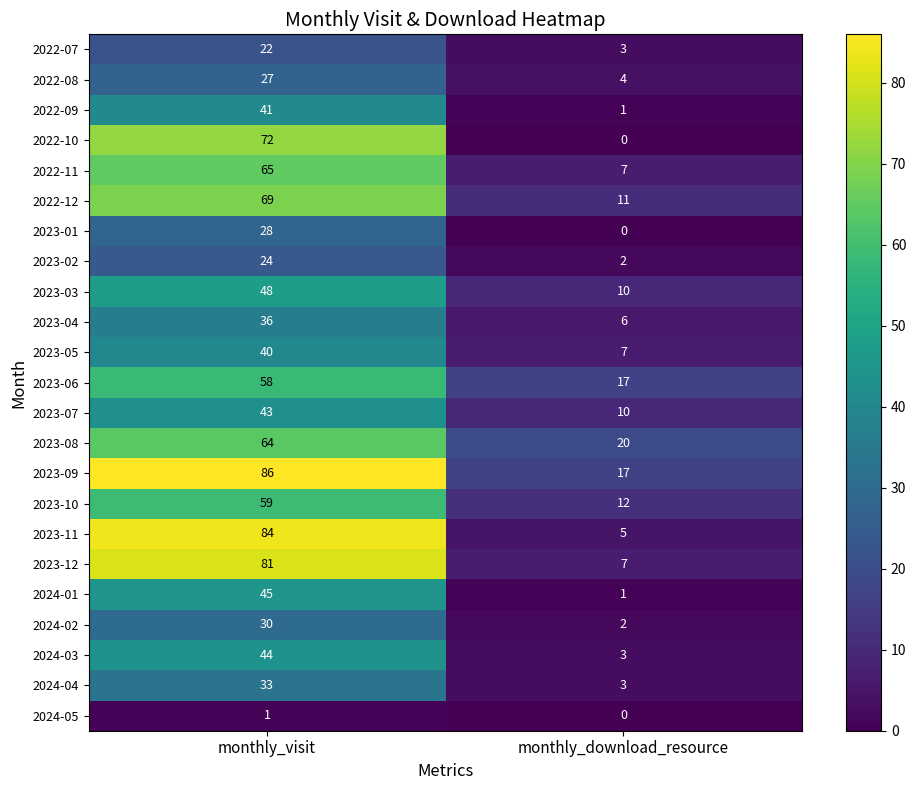

What is the difference between the highest and lowest values at monthly_download_resource?

20